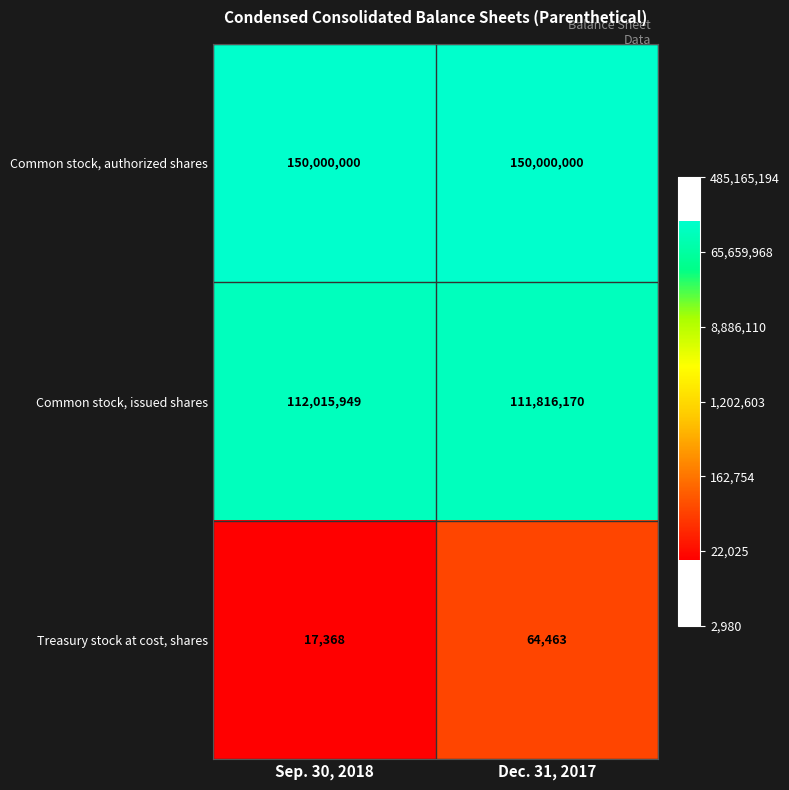

Reading left to right, what are all the values shown in this chart?

Common stock, authorized shares: Sep. 30, 2018=150000000	Dec. 31, 2017=150000000
Common stock, issued shares: Sep. 30, 2018=112015949	Dec. 31, 2017=111816170
Treasury stock at cost, shares: Sep. 30, 2018=17368	Dec. 31, 2017=64463